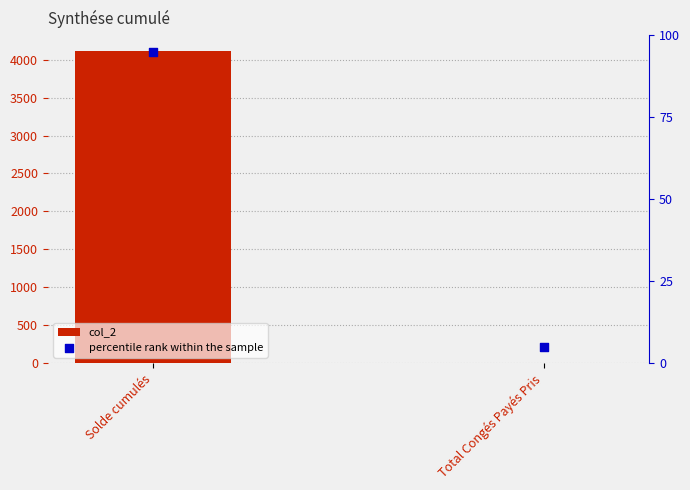

Which series contains the lowest Y value?

col_2